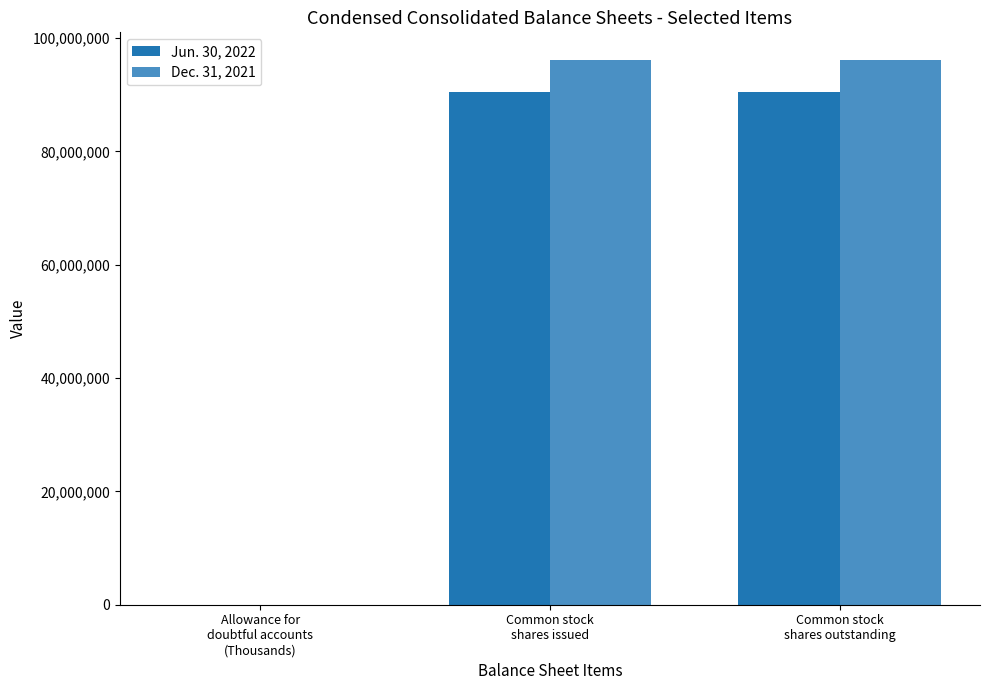

How many series are shown in this chart?

2